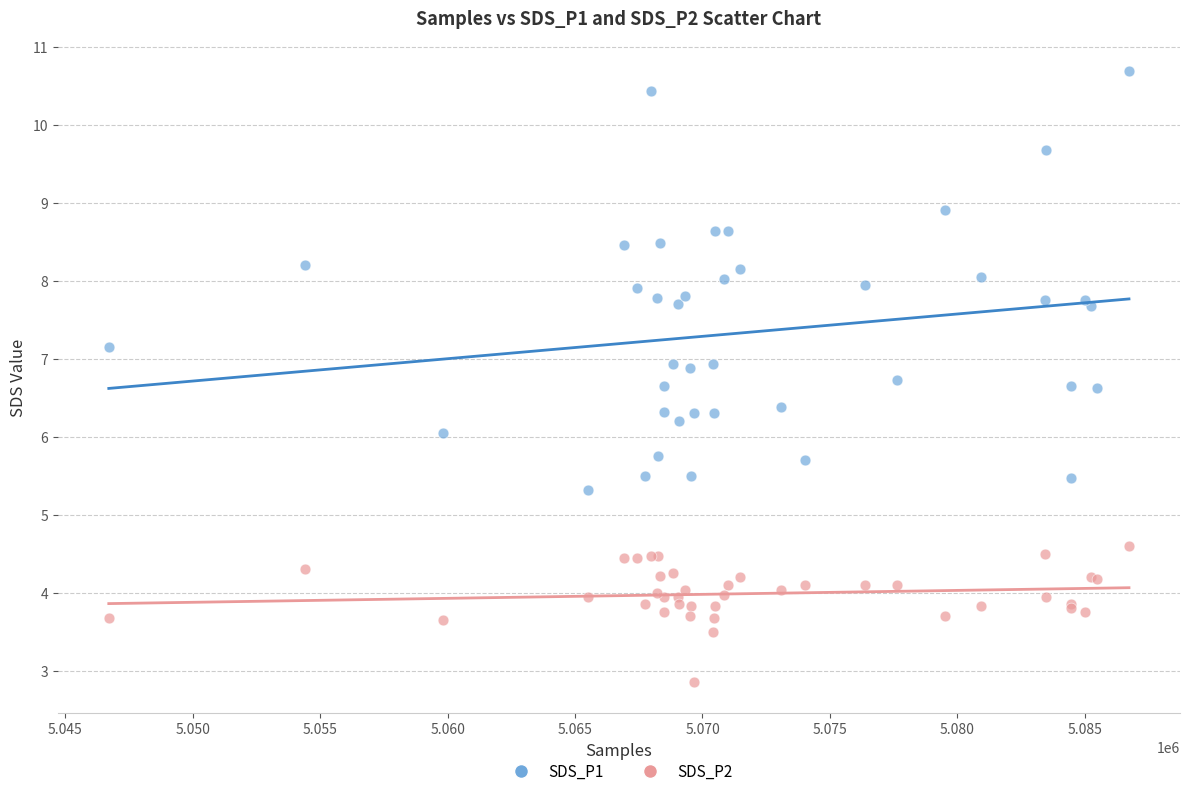

In the SDS_P2 series, what Y value is closest to 3?

2.9